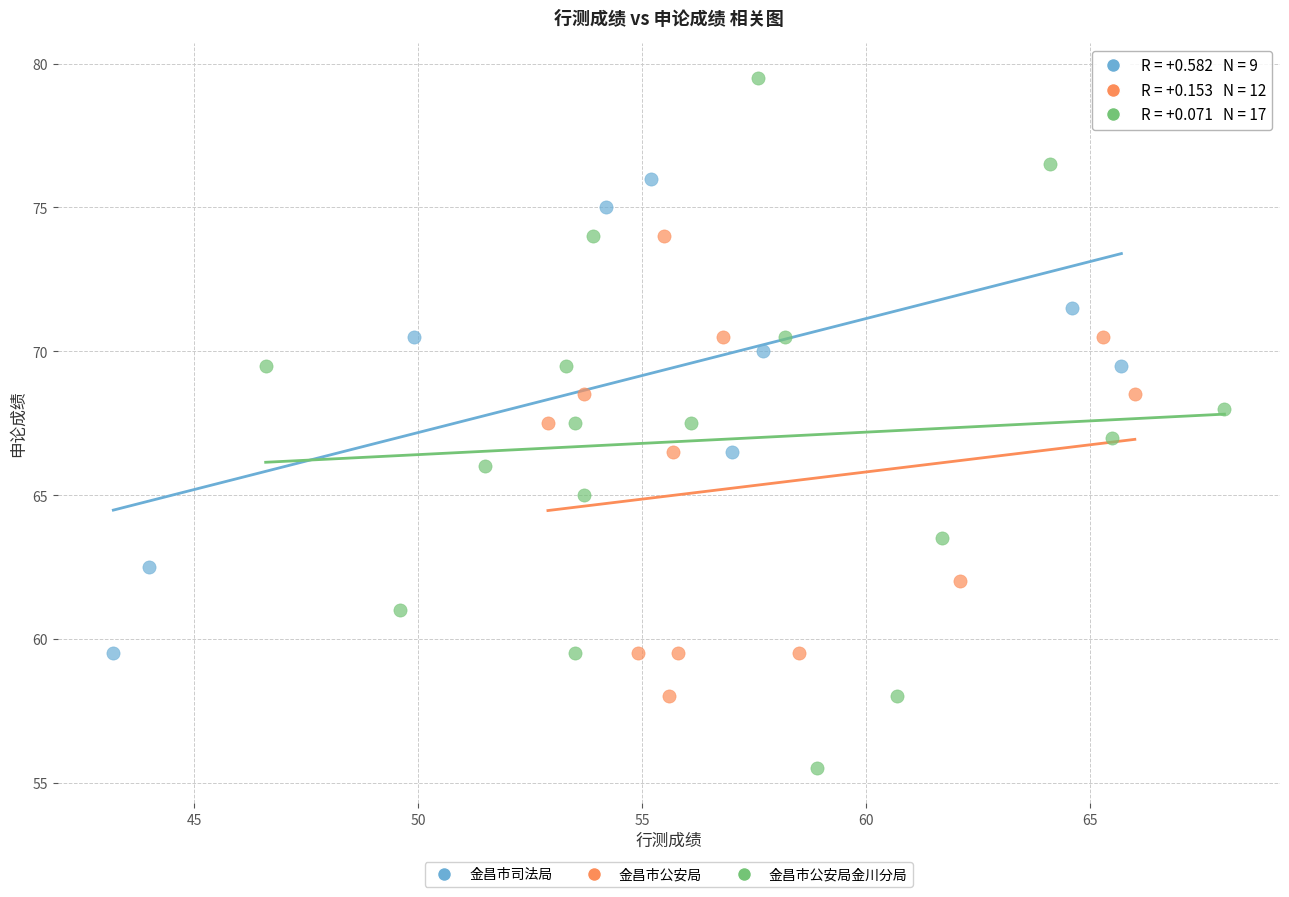

Which series reaches the minimum Y coordinate?

金昌市公安局金川分局